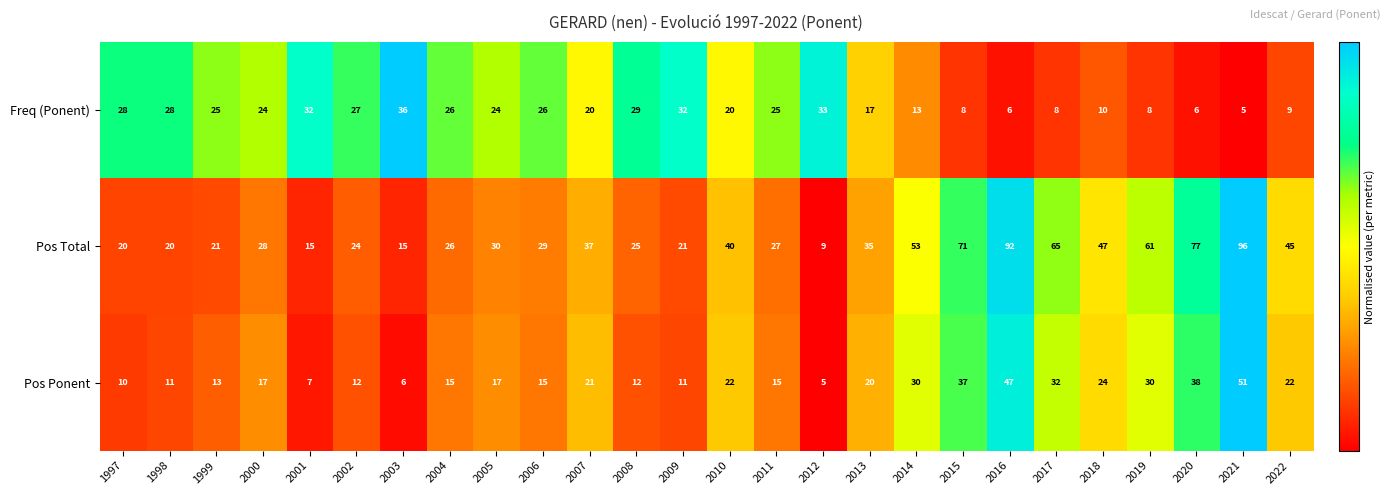

What is the difference between the second highest and minimum values in the Pos Ponent series?

42